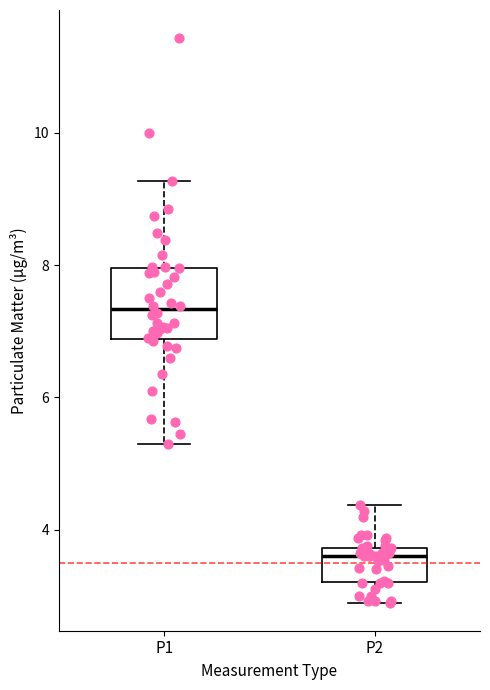

Reading left to right, transcribe this box plot: for each box, give where its median line is, the range the box spans, and where its two whiskers end, as read against the y-axis. The values are not printed on the chart, so give them approximately, as read against the axis.

P1: median 7.4, box 6.8 to 8.0, whiskers 5.4 to 9.2
P2: median 3.6, box 3.2 to 3.8, whiskers 3.0 to 4.4